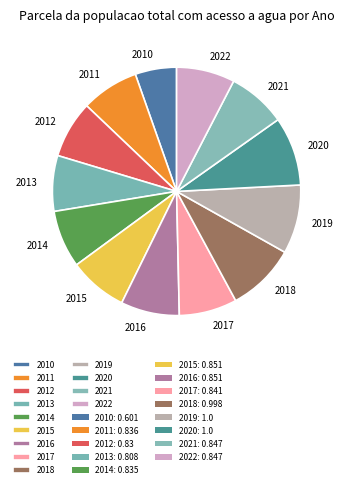

Is 2022 the majority of the pie?

No